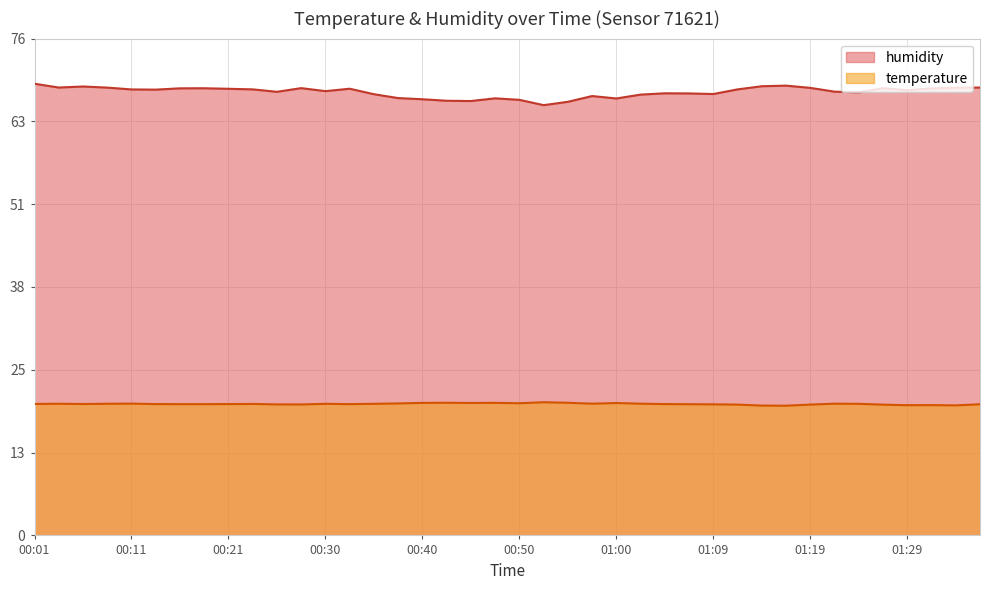

At 00:47, list the series in order from smallest to largest.

temperature, humidity